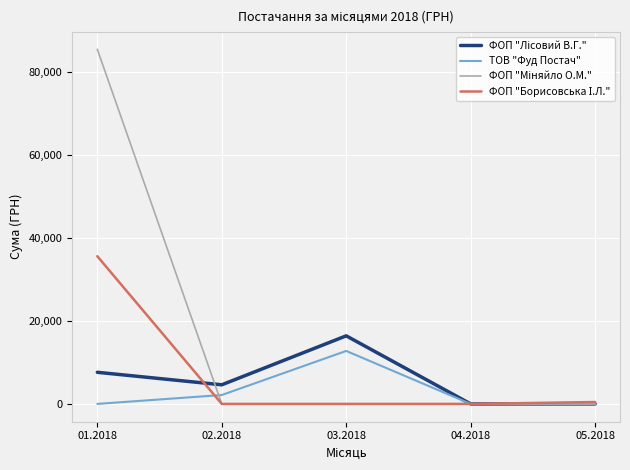

At which category is the sum across all series the highest?

01.2018